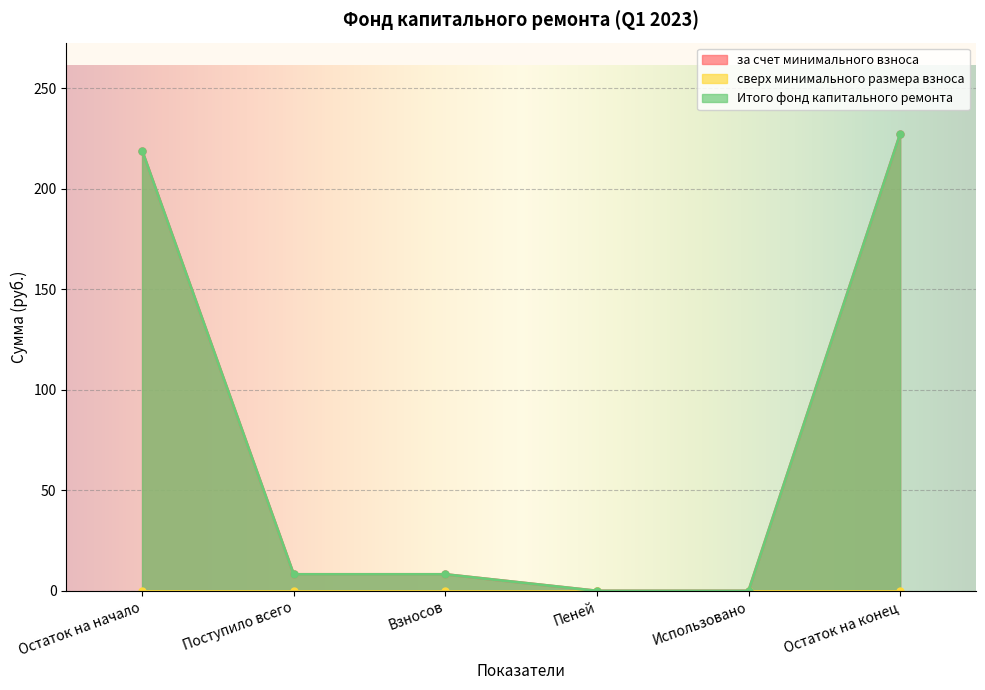

What is the greatest value displayed?

227.3